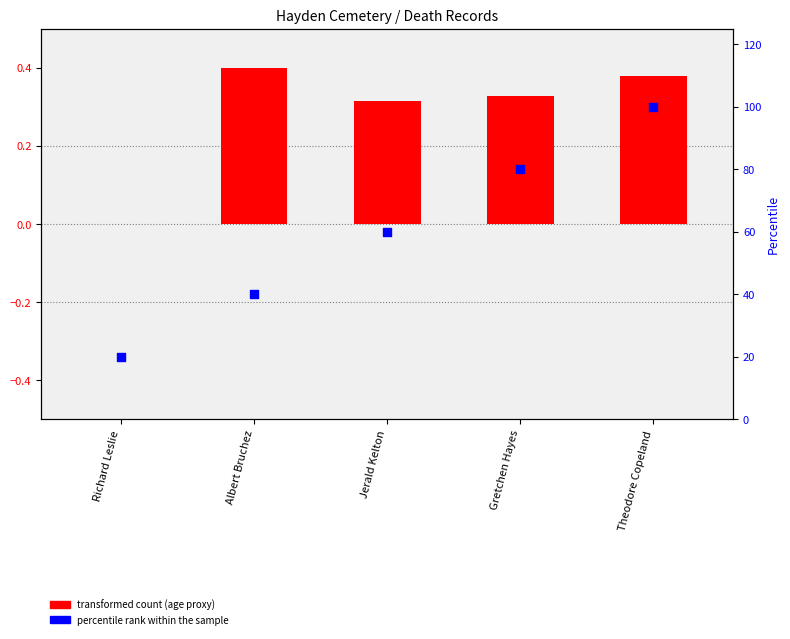

Is the value of percentile rank within the sample at Albert Bruchez greater than the value of transformed count at Gretchen Hayes?

Yes